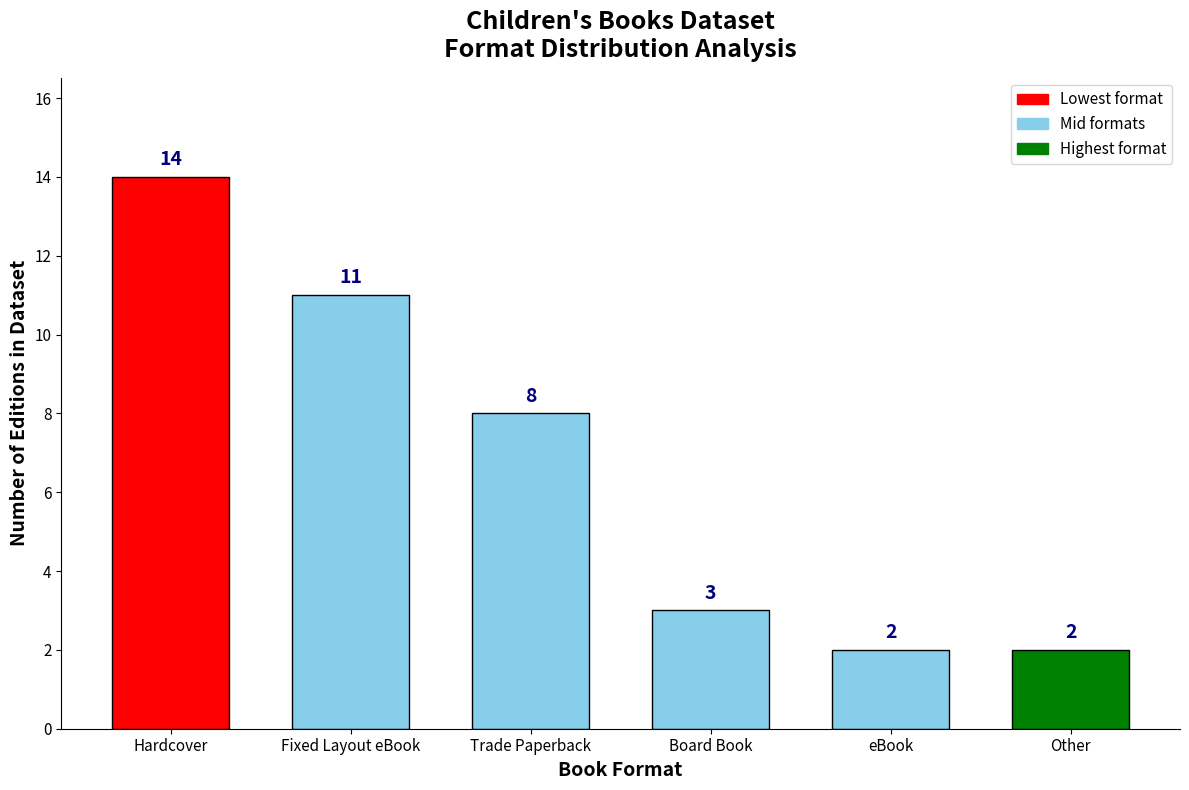

Is it true that the value at Hardcover is 14?

True